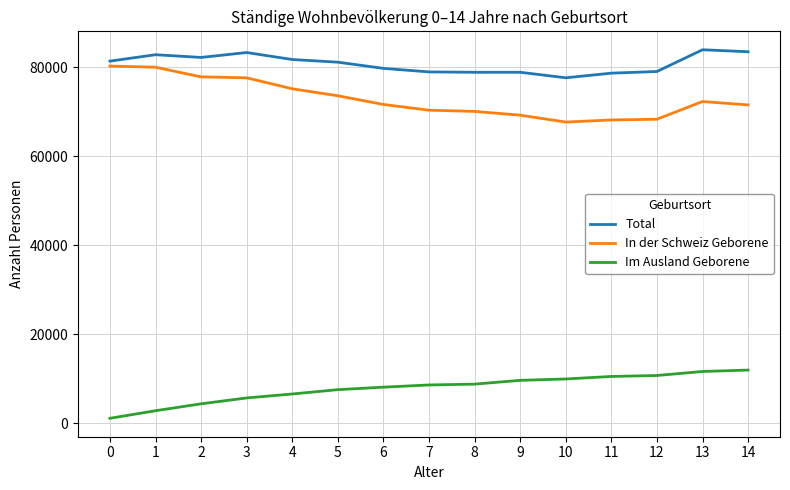

What is the difference between the maximum and minimum values in the In der Schweiz Geborene series?

12586